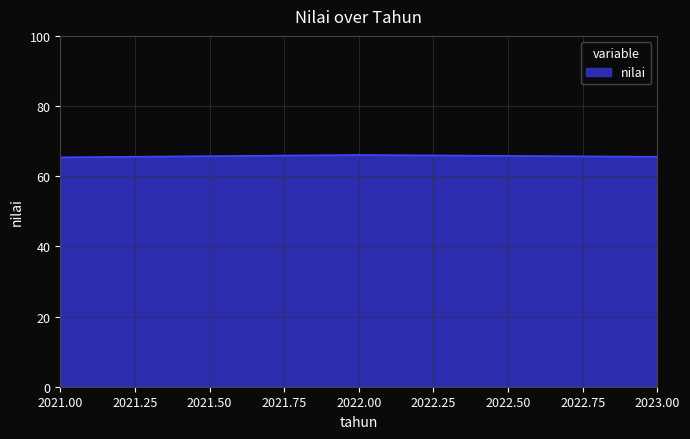

What is the sum of all values?

197.0